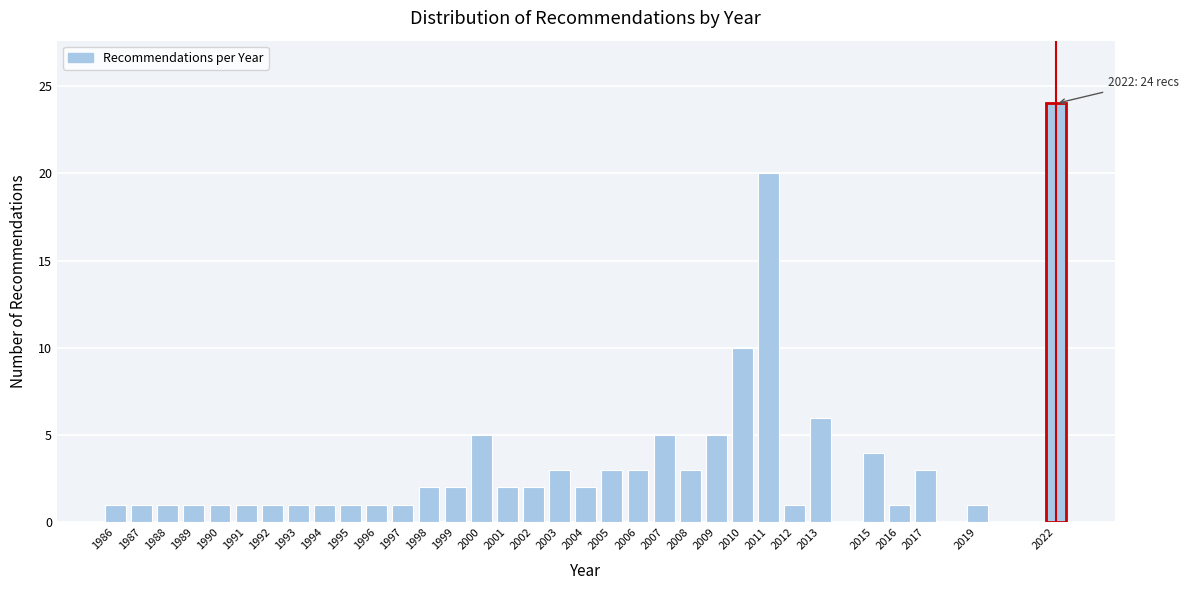

What is the difference between the maximum and minimum values?

23